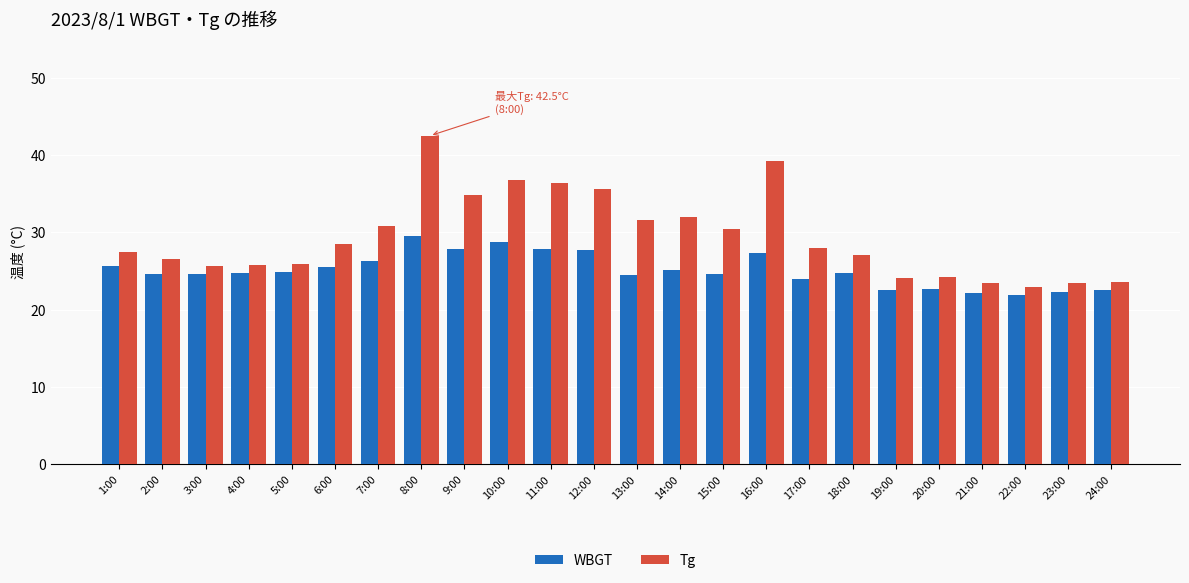

Is the value of Tg at 17:00 greater than the value of WBGT at 17:00?

Yes